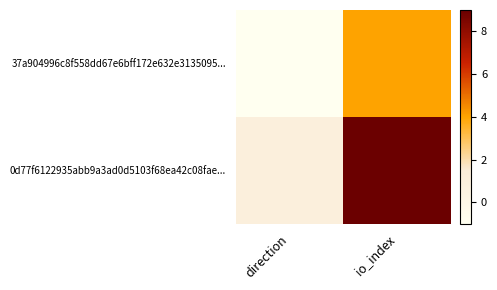

Reading left to right, list all the values displayed in this chart.

37a904996c8f558dd67e6bff172e632e3135095...: direction=-1	io_index=4
0d77f6122935abb9a3ad0d5103f68ea42c08fae...: direction=1	io_index=9